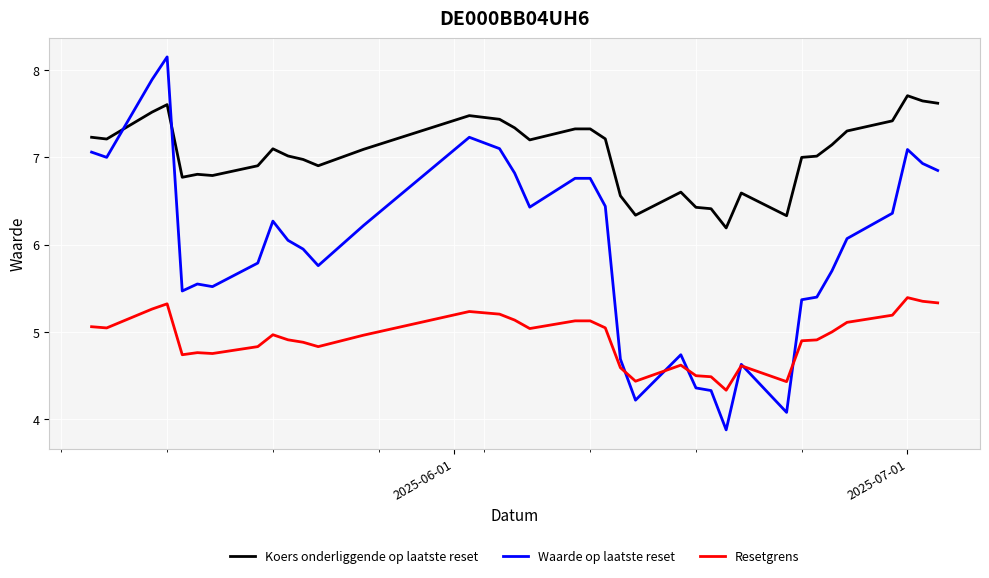

Rank the series by their average value, from lowest to highest.

Resetgrens, Waarde op laatste reset, Koers onderliggende op laatste reset